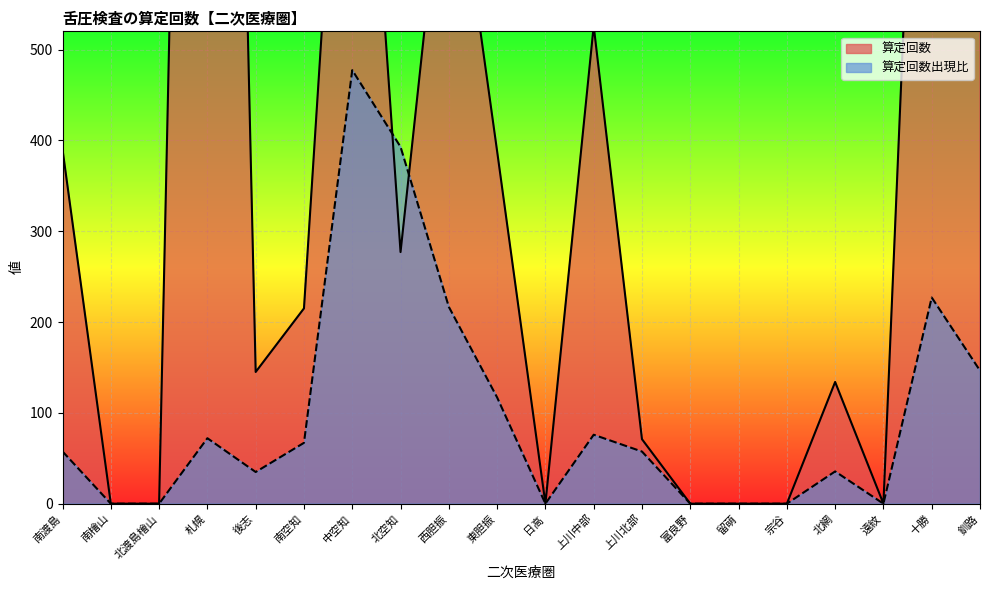

What is the sum of the 算定回数 values at 北空知 and 北網?

411.0